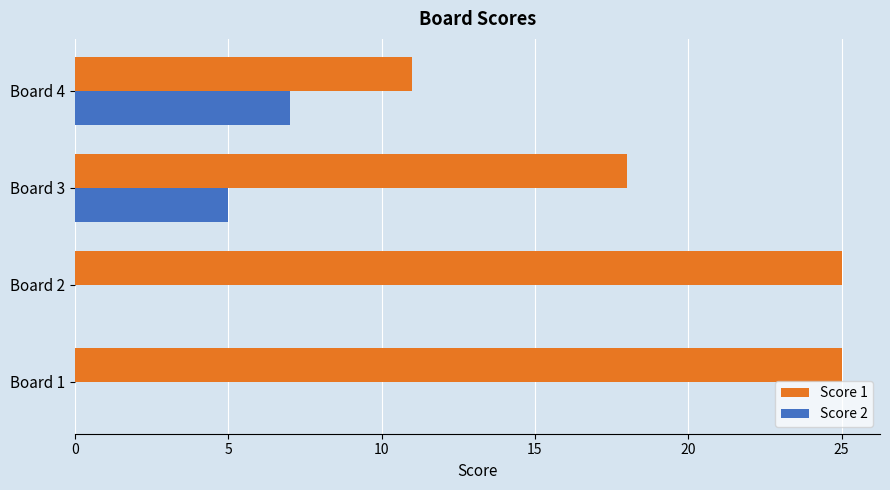

Which series has the largest total across all categories?

Score 1